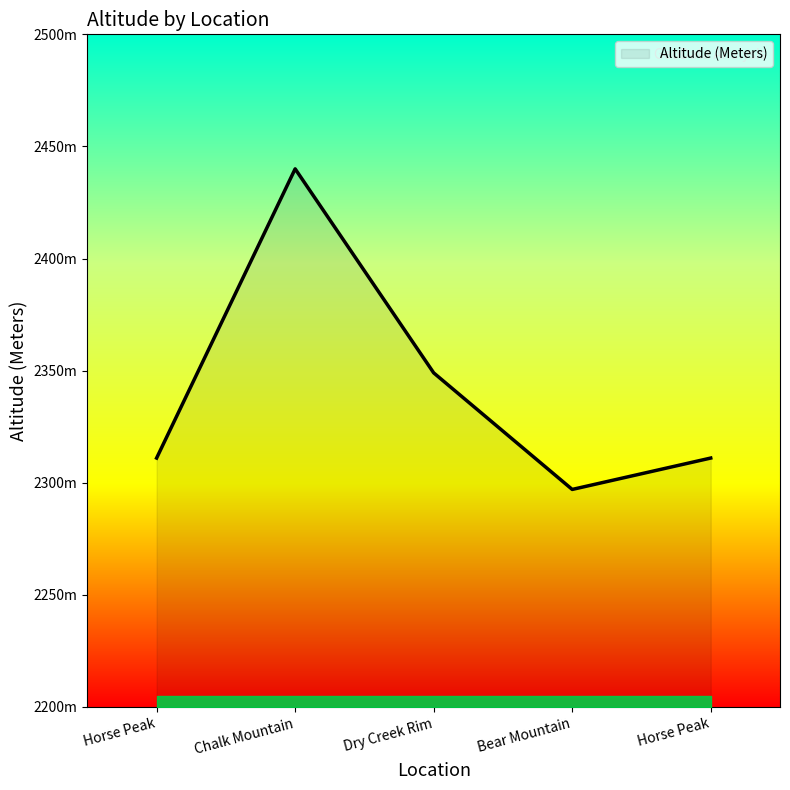

Does the chart have visible grid lines?

No